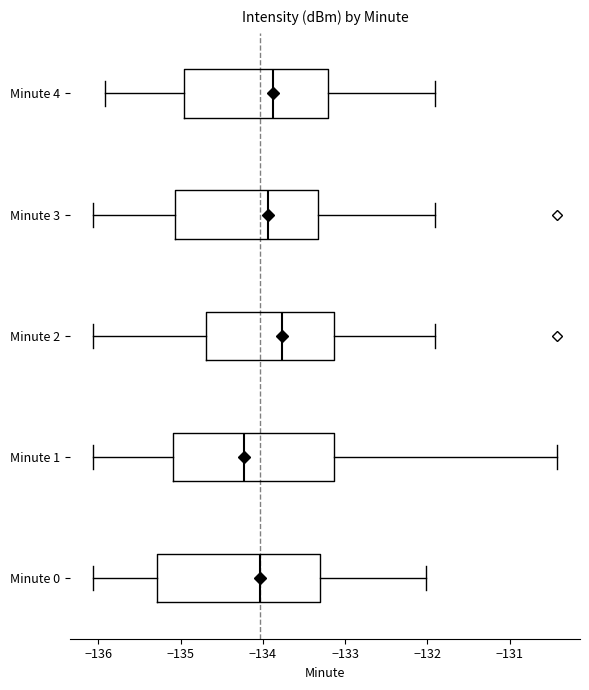

Where does the right whisker of the box for Minute 4 end on the x-axis? The values are not printed on the chart, so give them approximately, as read against the axis.

-131.9